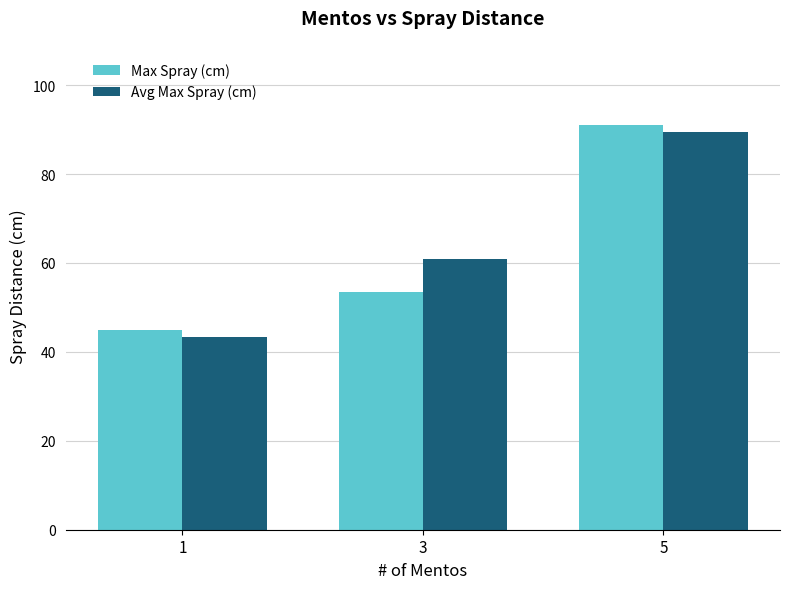

What are all the series names shown in the legend?

Max Spray (cm), Avg Max Spray (cm)